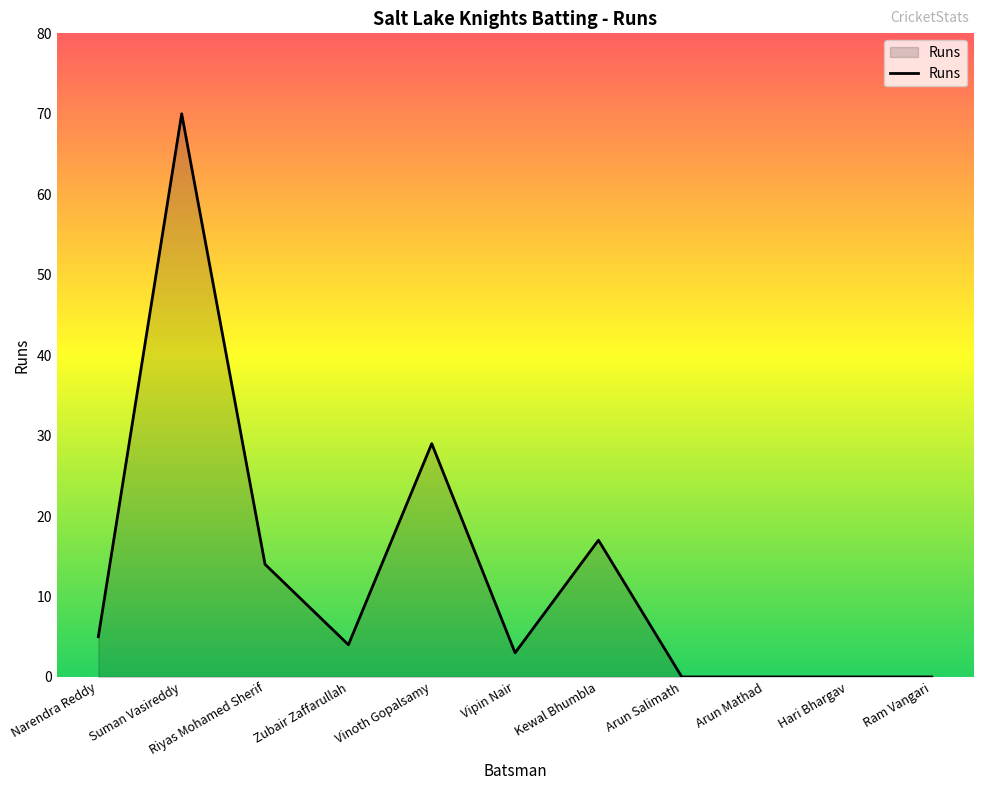

True or false: the data shows 5 at Narendra Reddy.

True